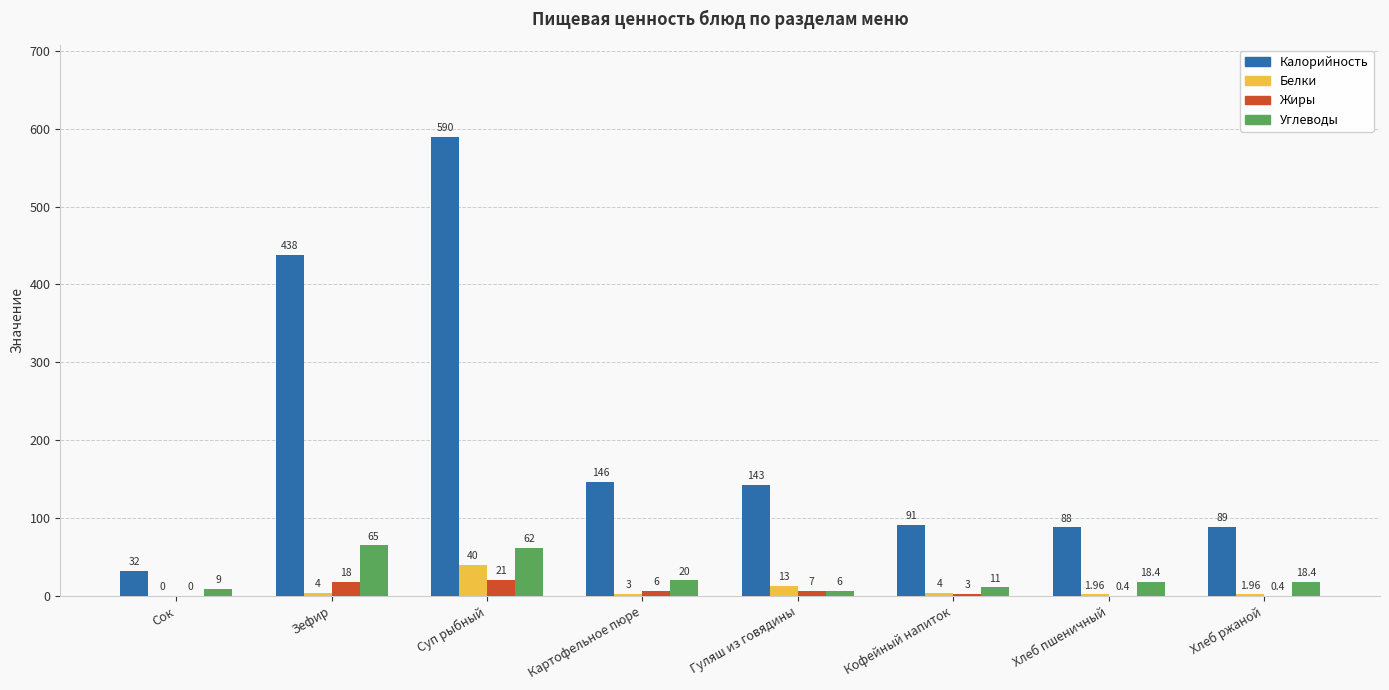

At which label does Углеводы reach its peak?

Зефир